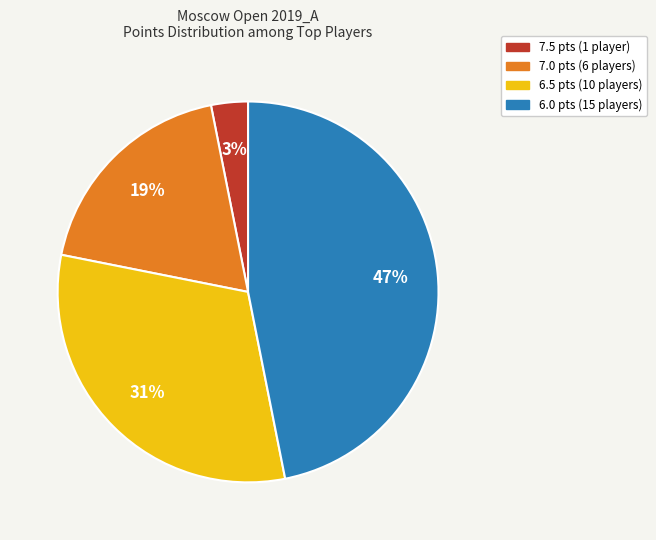

How many segments does this pie chart have?

4